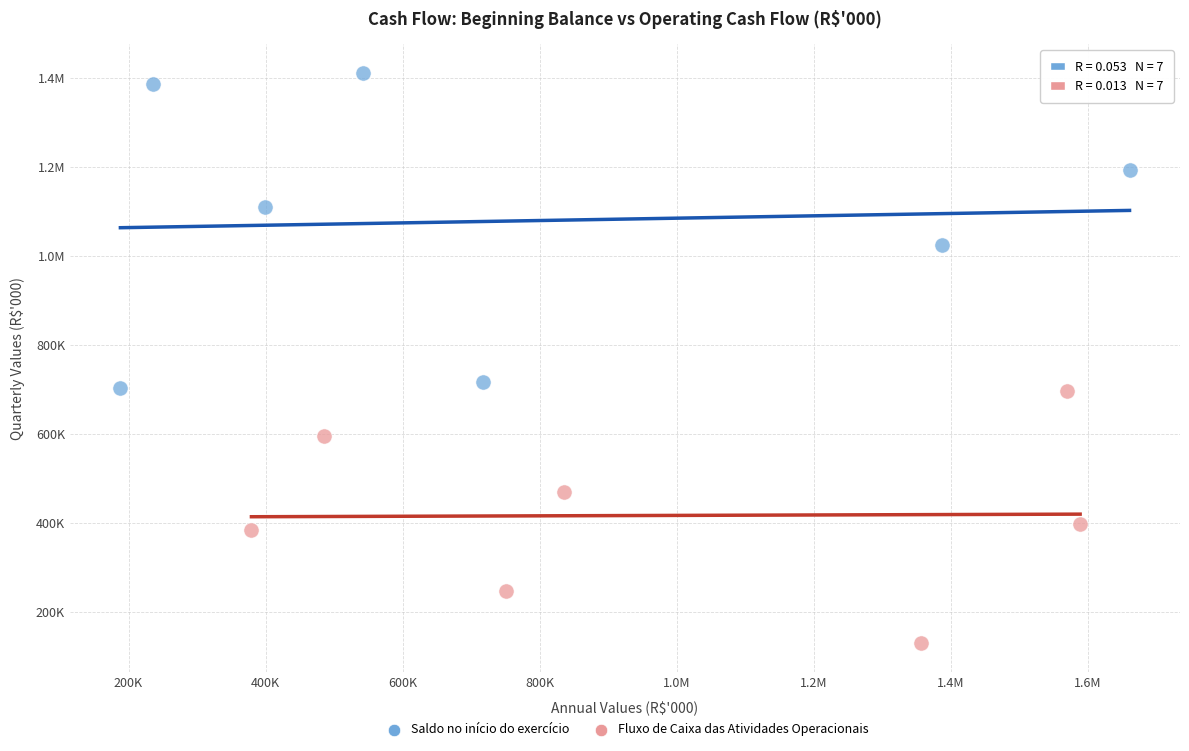

What are all the series names shown in the legend?

Saldo no início do exercício, Fluxo de Caixa das Atividades Operacionais